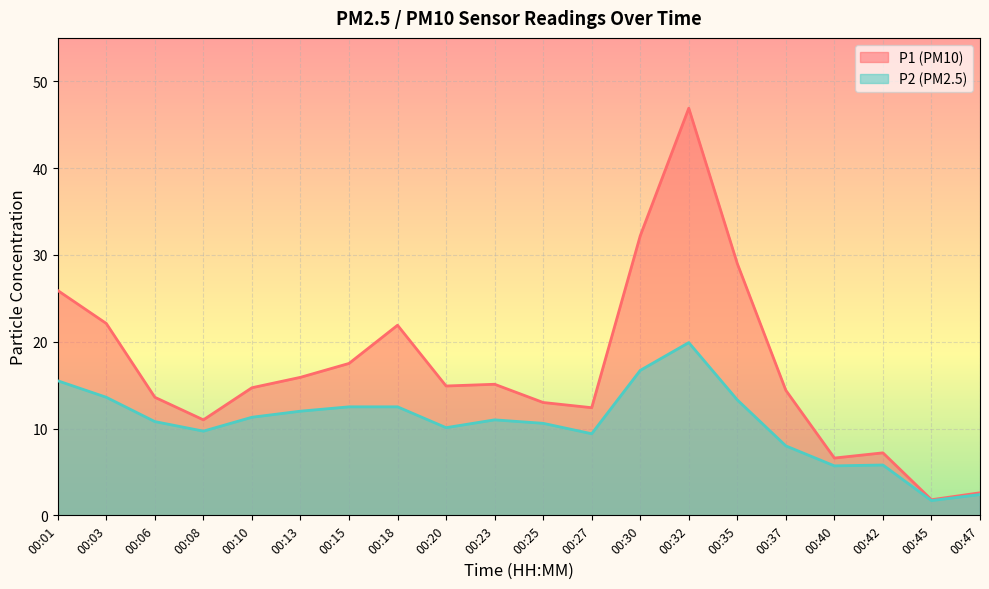

Rank the series by their average value, from highest to lowest.

P1 (PM10), P2 (PM2.5)